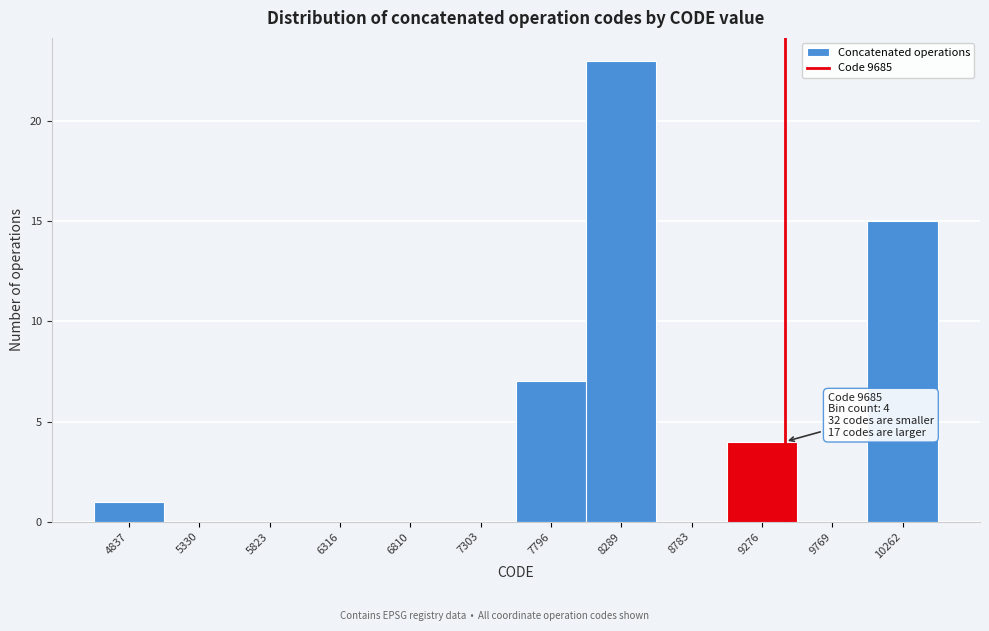

Reading right to left, transcribe all the data shown in this chart.

10262=15	9769=0	9276=4	8783=0	8289=23	7796=7	7303=0	6810=0	6316=0	5823=0	5330=0	4837=1